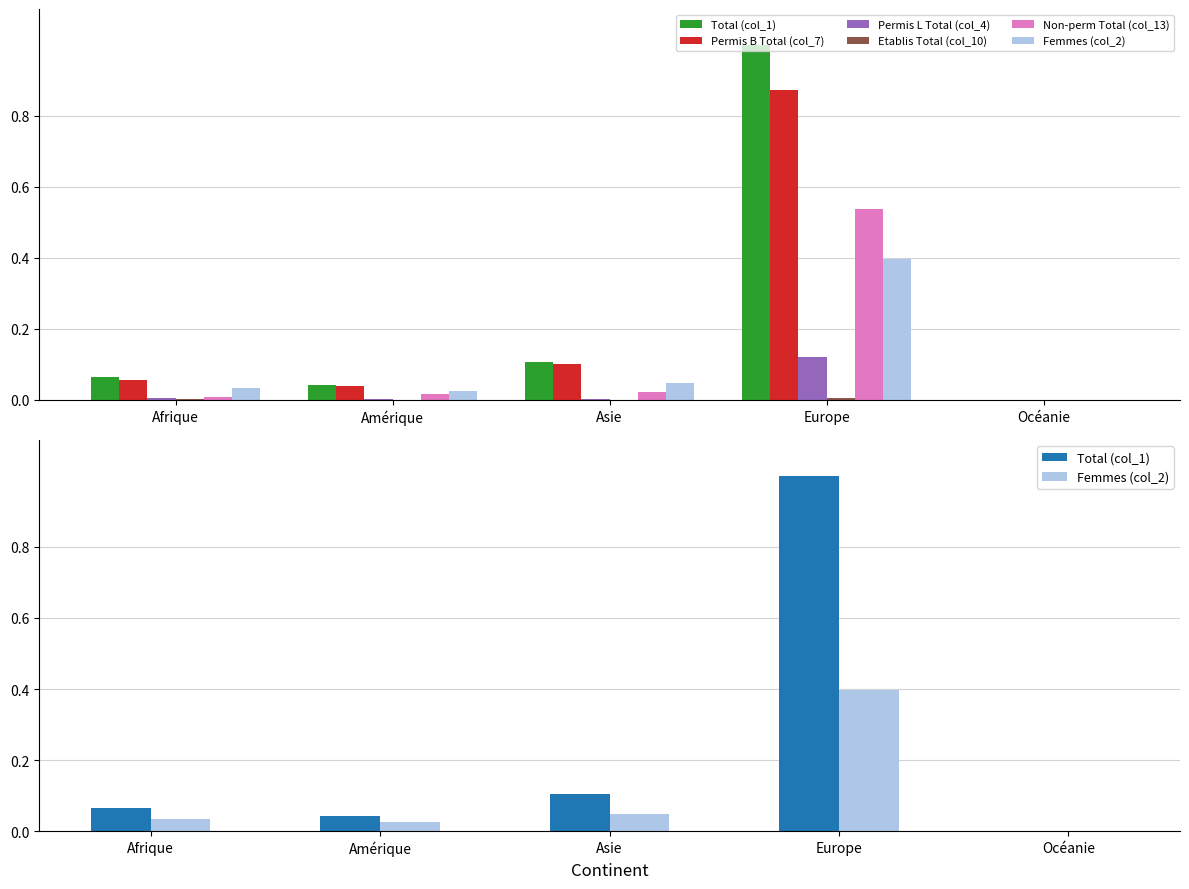

True or false: Etablis Total (col_10) has a value of 0.0 at Amérique.

True